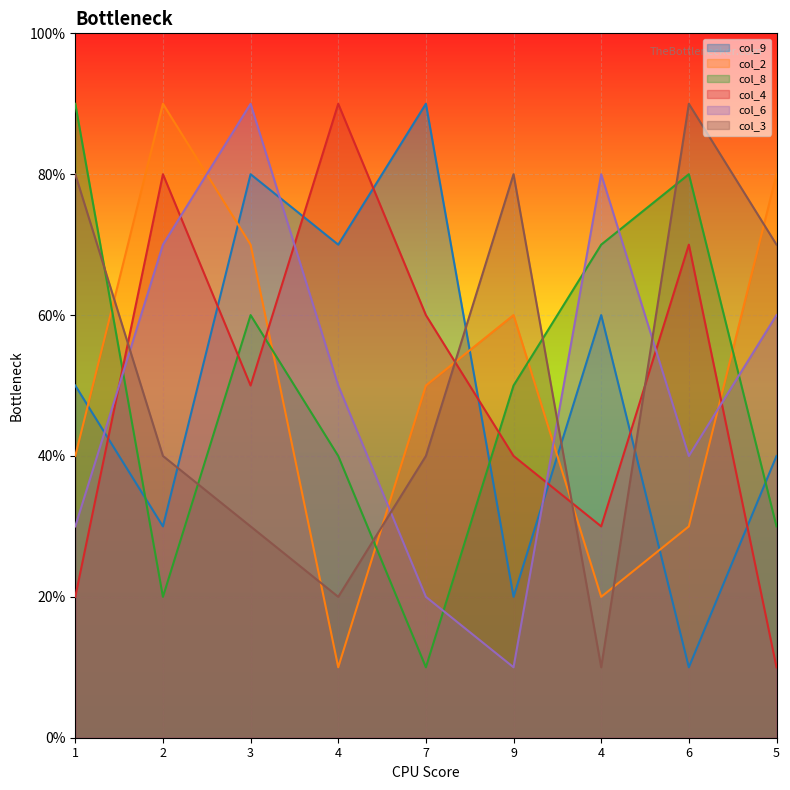

What is the difference between the col_9 values at 4 and 3?

1